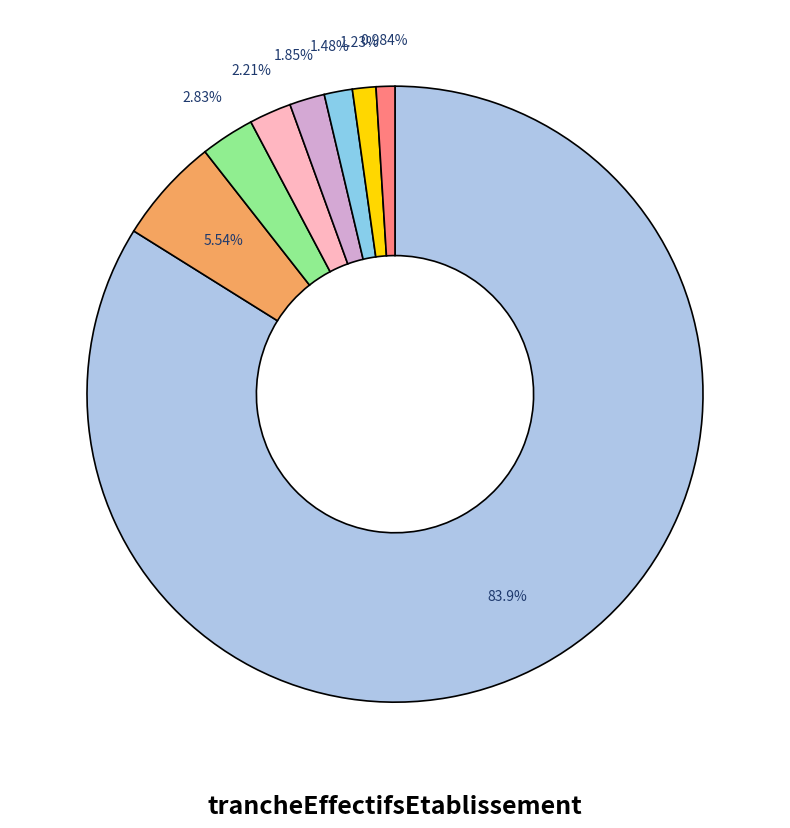

Which category has the biggest portion of the pie?

NN